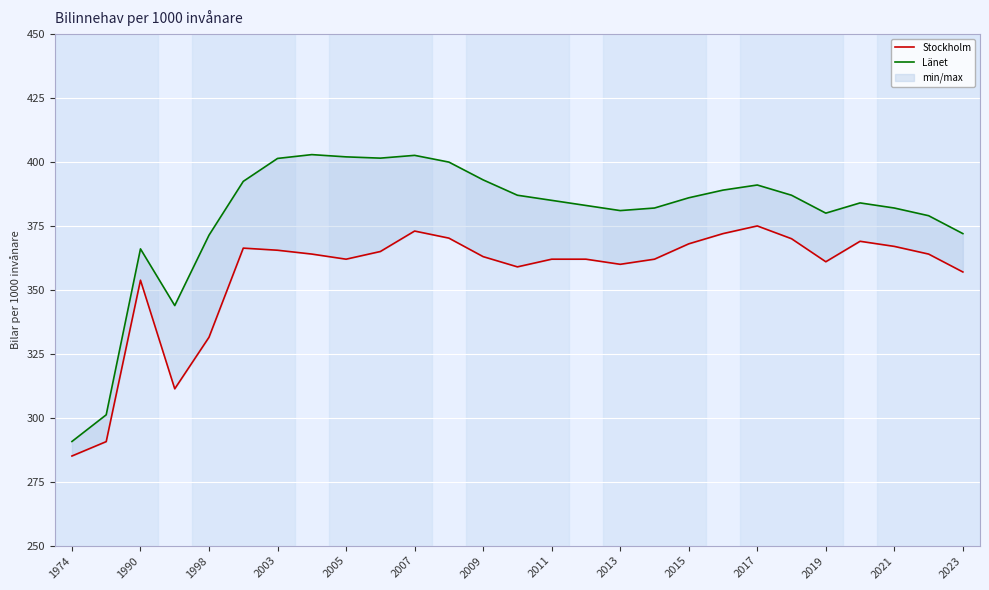

How many interior local valleys does the Länet series have?

4